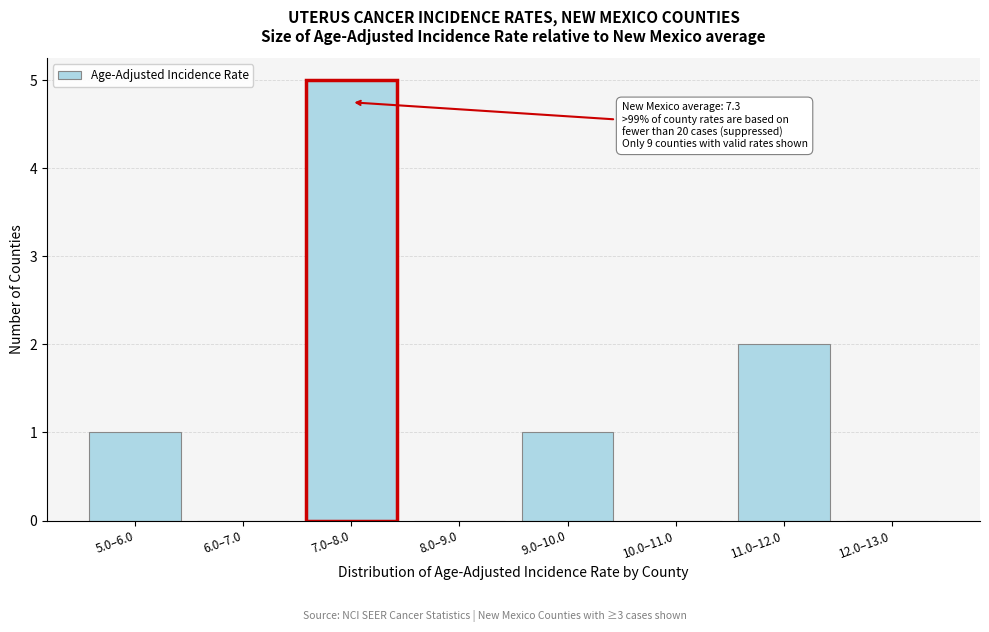

Reading left to right, extract all data points from this chart.

5.0–6.0=1	6.0–7.0=0	7.0–8.0=5	8.0–9.0=0	9.0–10.0=1	10.0–11.0=0	11.0–12.0=2	12.0–13.0=0